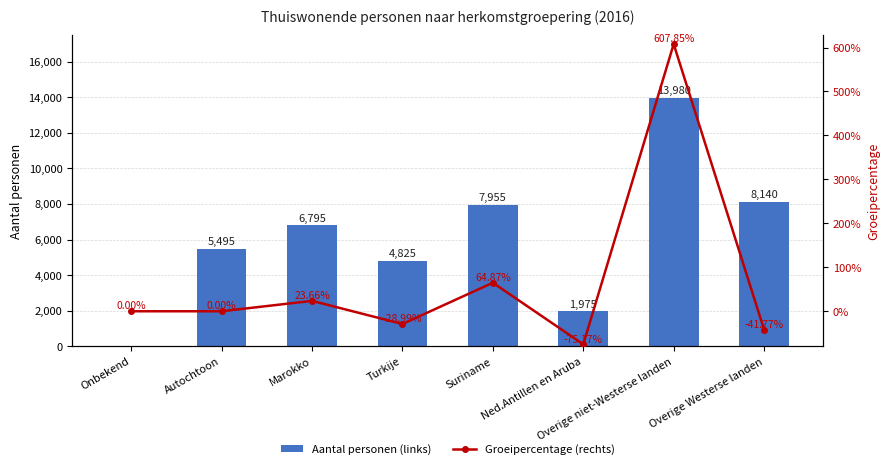

How many negative values does the Groeipercentage (rechts) series have?

3